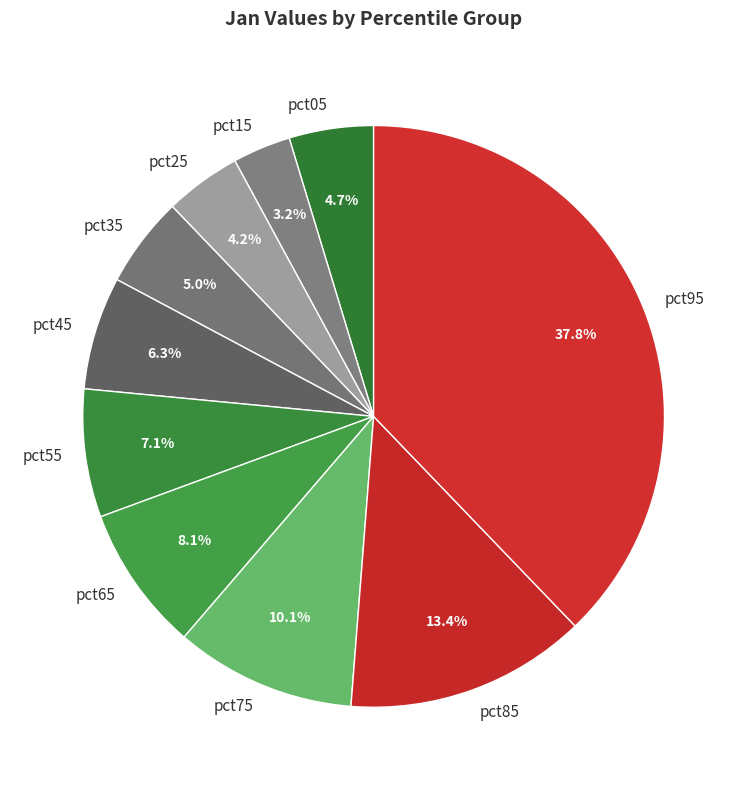

Does pct25 account for over 50% of the chart?

No